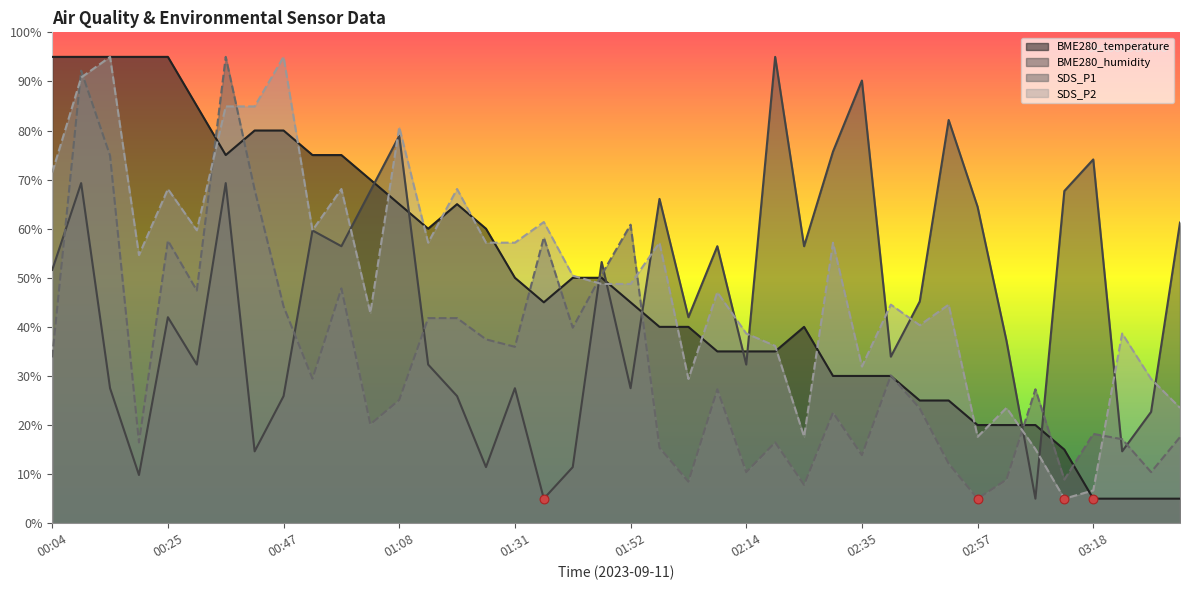

What are all the series names shown in the legend?

BME280_temperature, BME280_humidity, SDS_P1, SDS_P2